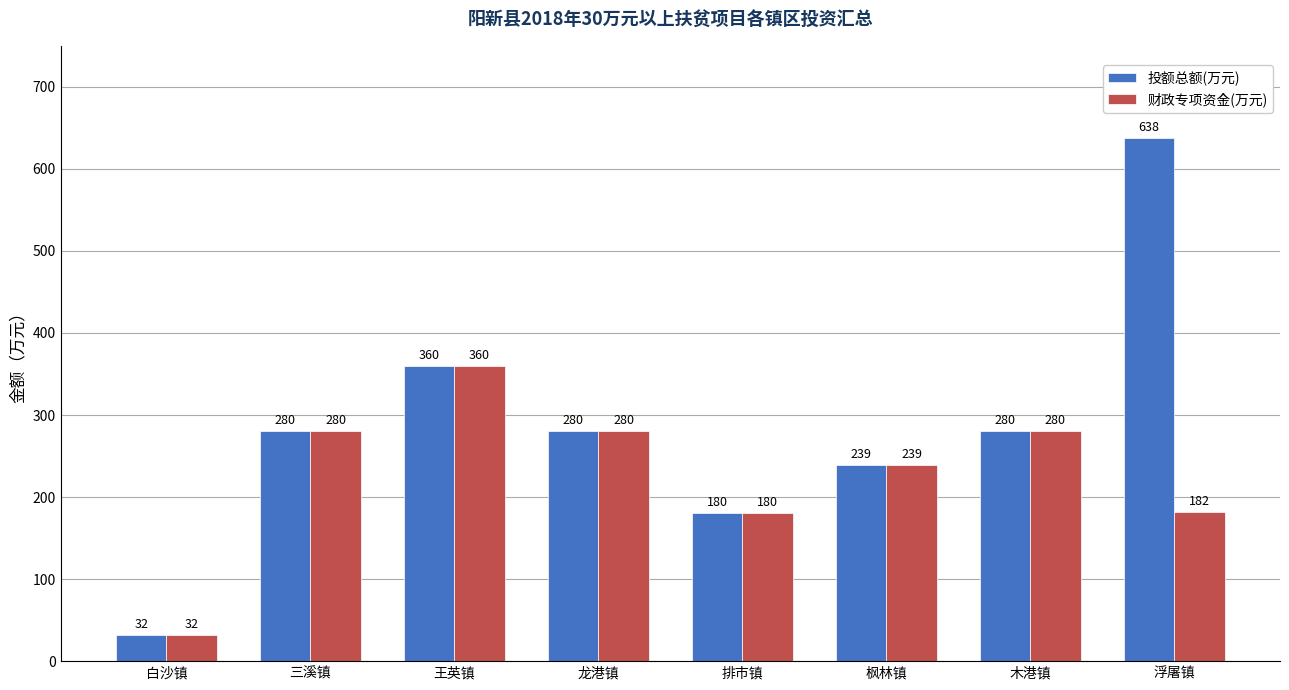

Which category has the lowest value in the 财政专项资金(万元) series?

白沙镇